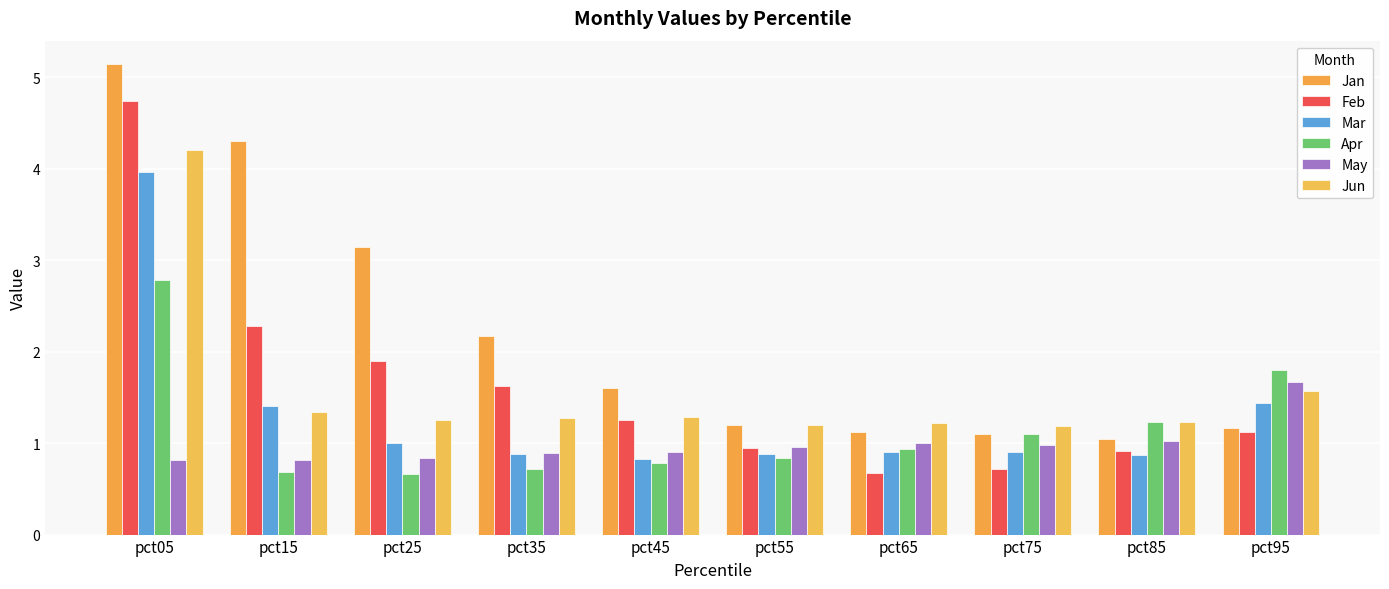

What is the average value of the Jun series?

1.6